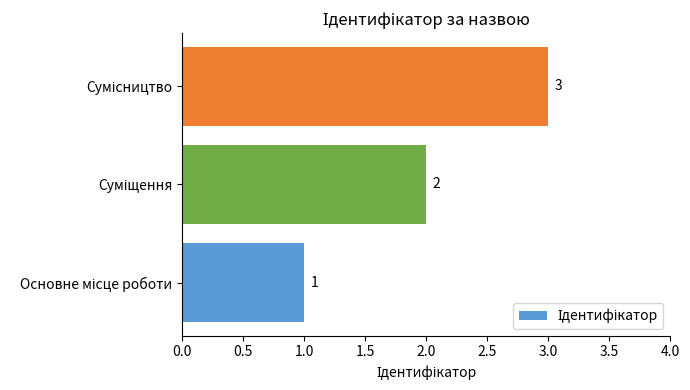

What is the sum of all values?

6